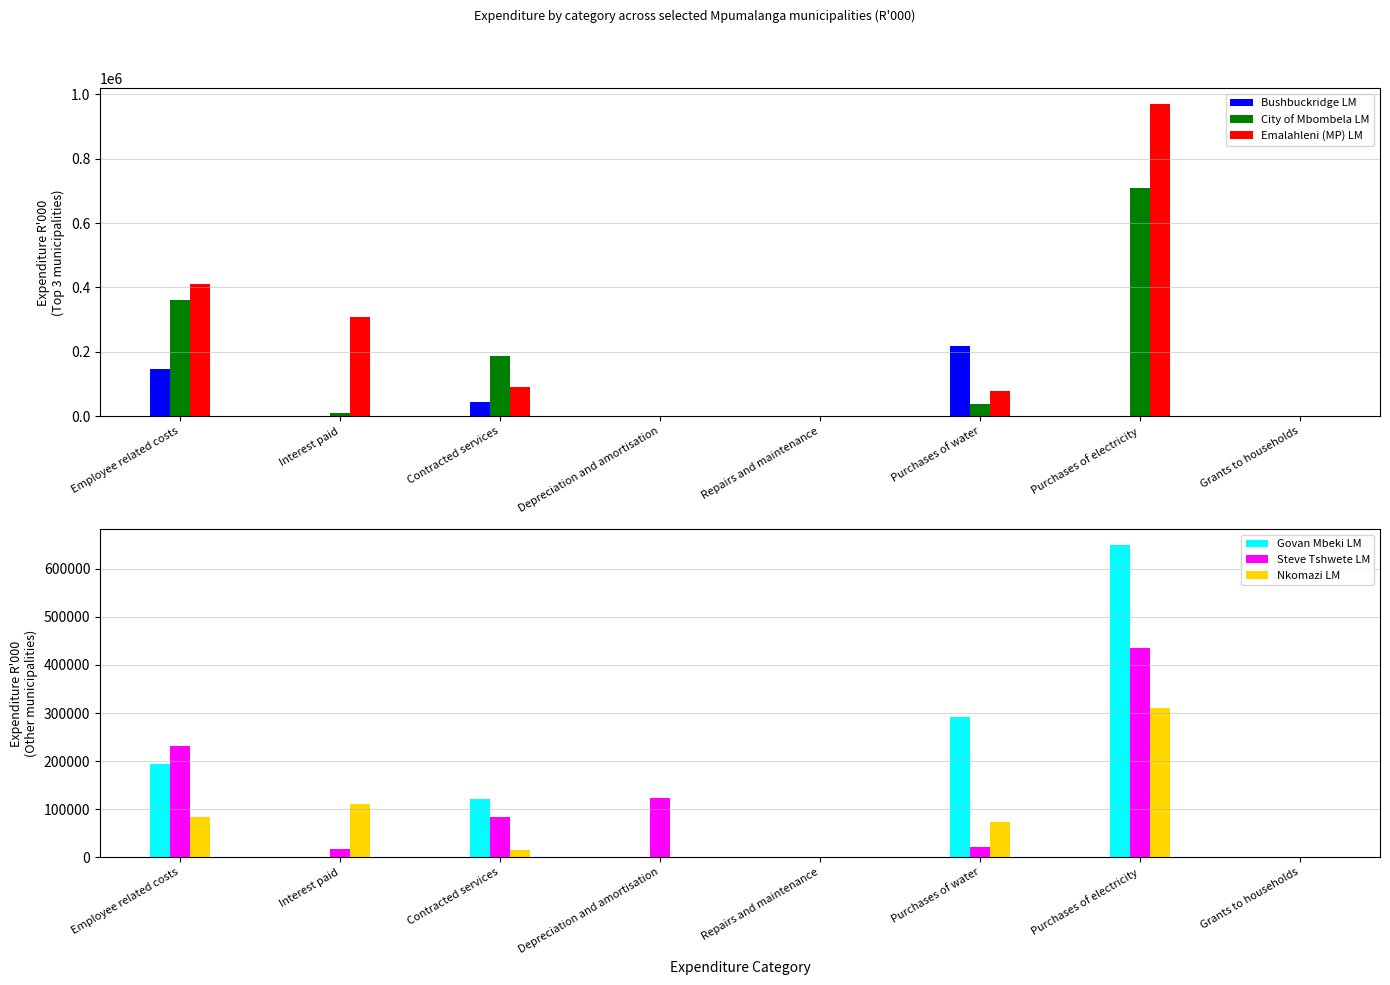

Reading right to left, list all the values displayed in this chart.

Bushbuckridge LM: Grants to households=1535	Purchases of electricity=0	Purchases of water=219450	Repairs and maintenance=0	Depreciation and amortisation=0	Contracted services=45852	Interest paid=0	Employee related costs=147559
City of Mbombela LM: Grants to households=0	Purchases of electricity=708307	Purchases of water=37993	Repairs and maintenance=0	Depreciation and amortisation=57	Contracted services=188092	Interest paid=11871	Employee related costs=360993
Emalahleni (MP) LM: Grants to households=0	Purchases of electricity=969265	Purchases of water=79063	Repairs and maintenance=0	Depreciation and amortisation=0	Contracted services=92451	Interest paid=307232	Employee related costs=410753
Govan Mbeki LM: Grants to households=0	Purchases of electricity=649101	Purchases of water=292329	Repairs and maintenance=0	Depreciation and amortisation=0	Contracted services=120439	Interest paid=440	Employee related costs=194802
Steve Tshwete LM: Grants to households=0	Purchases of electricity=434578	Purchases of water=21014	Repairs and maintenance=0	Depreciation and amortisation=123036	Contracted services=82894	Interest paid=16735	Employee related costs=231565
Nkomazi LM: Grants to households=0	Purchases of electricity=310372	Purchases of water=73858	Repairs and maintenance=0	Depreciation and amortisation=0	Contracted services=14662	Interest paid=110393	Employee related costs=83732